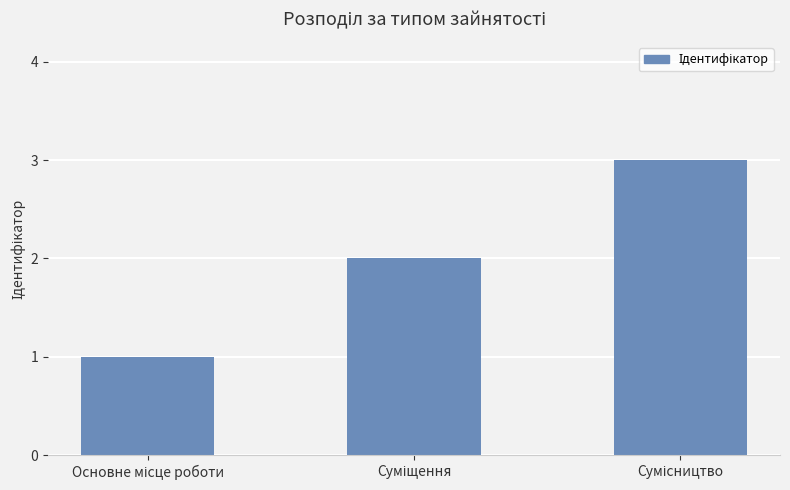

What is the sum of all values?

6